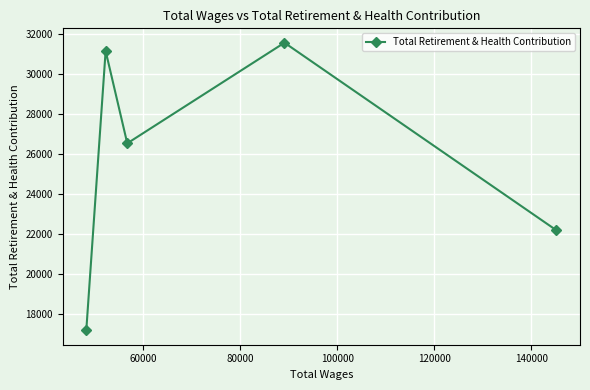

What is the smallest value displayed?

17183